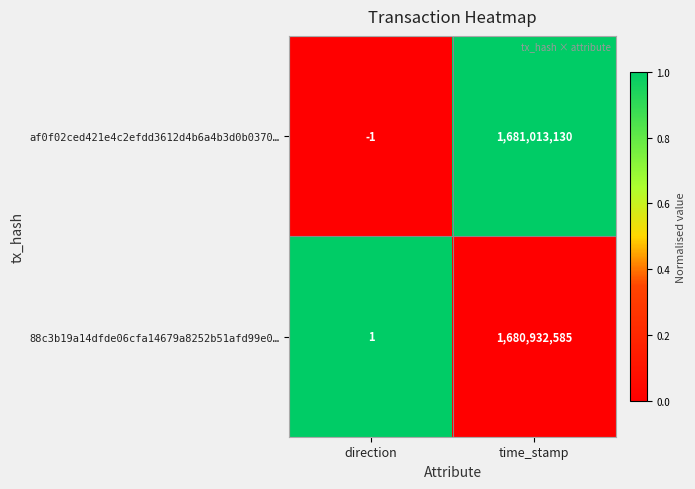

Reading left to right, list all the values displayed in this chart.

af0f02ced421e4c2efdd3612d4b6a4b3d0b0370…: -1	1681013130
88c3b19a14dfde06cfa14679a8252b51afd99e0…: 1	1680932585